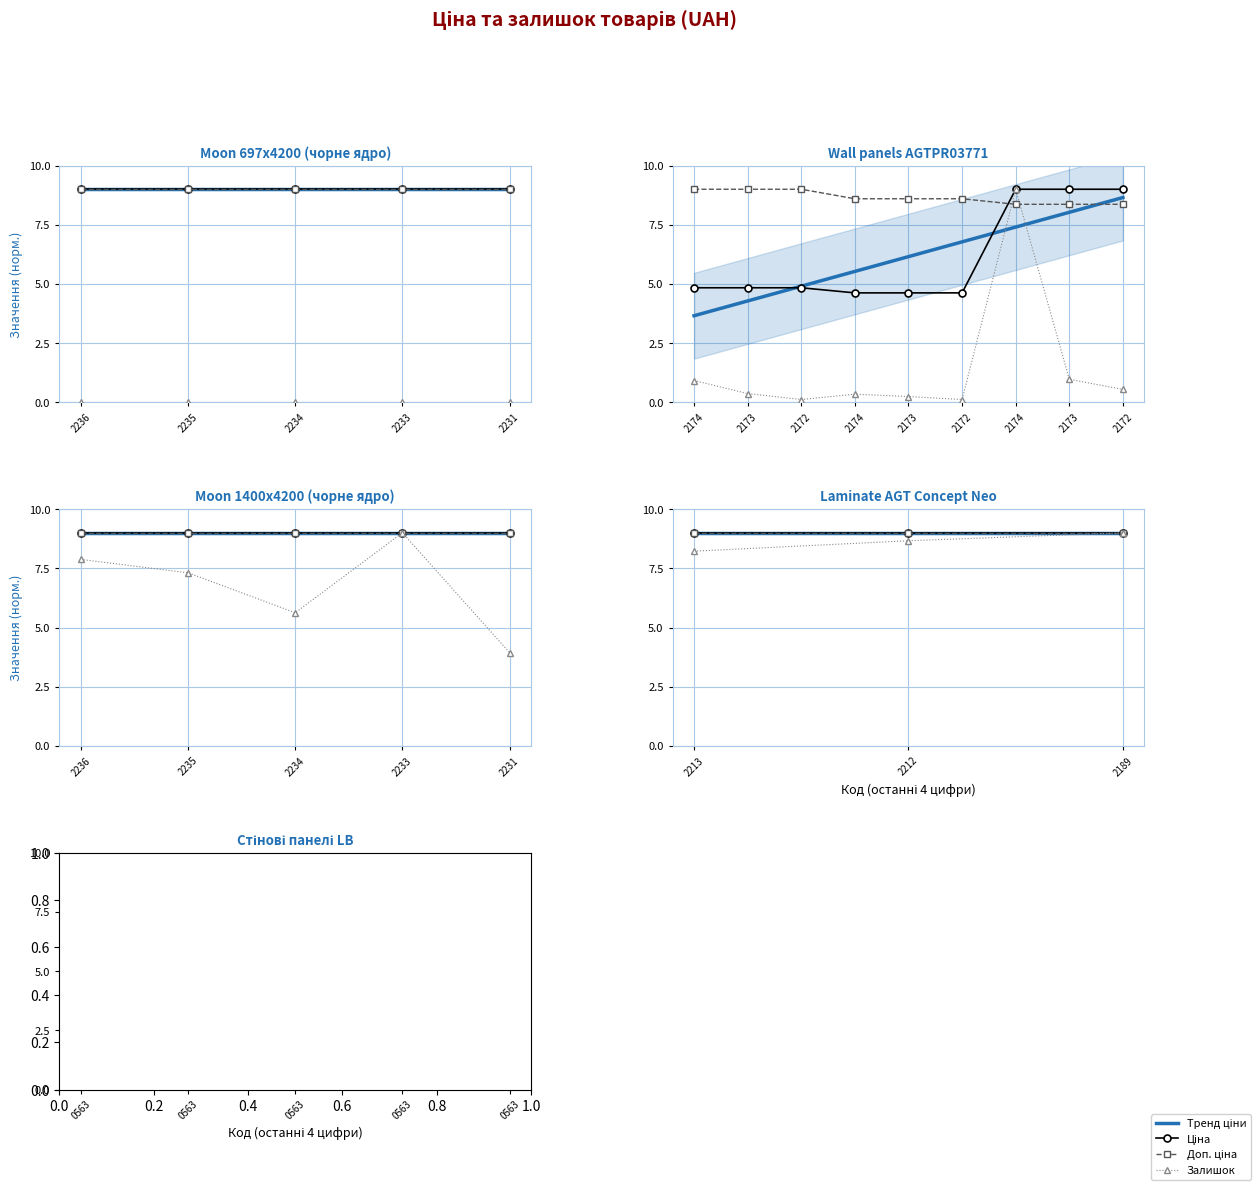

True or false: Залишок has more than 2 interior local peaks.

False